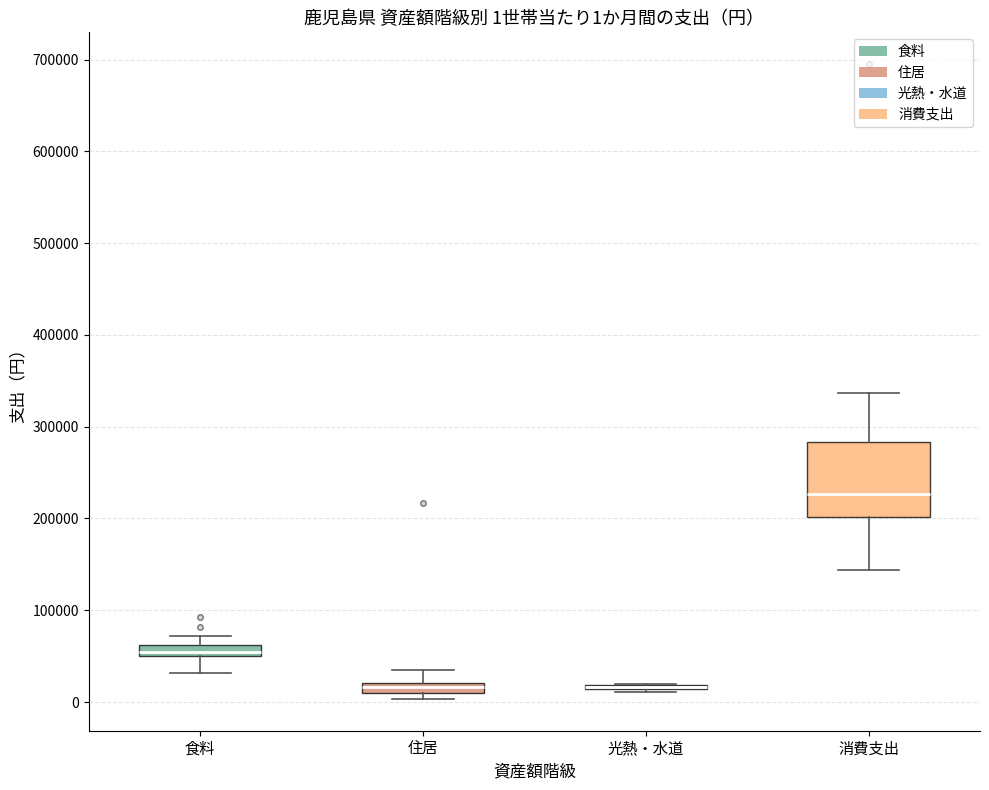

Comparing the boxes themselves (not the whiskers), which one is the tallest?

消費支出